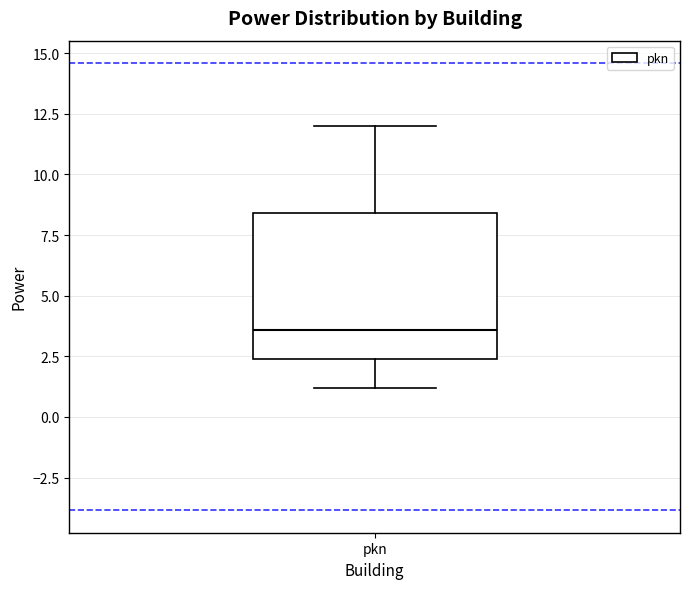

Transcribe this box plot: give where the median line is, the range the box spans, and where the two whiskers end, as read against the y-axis. The values are not printed on the chart, so give them approximately, as read against the axis.

median 3.5, box 2.5 to 8.5, whiskers 1.0 to 12.0